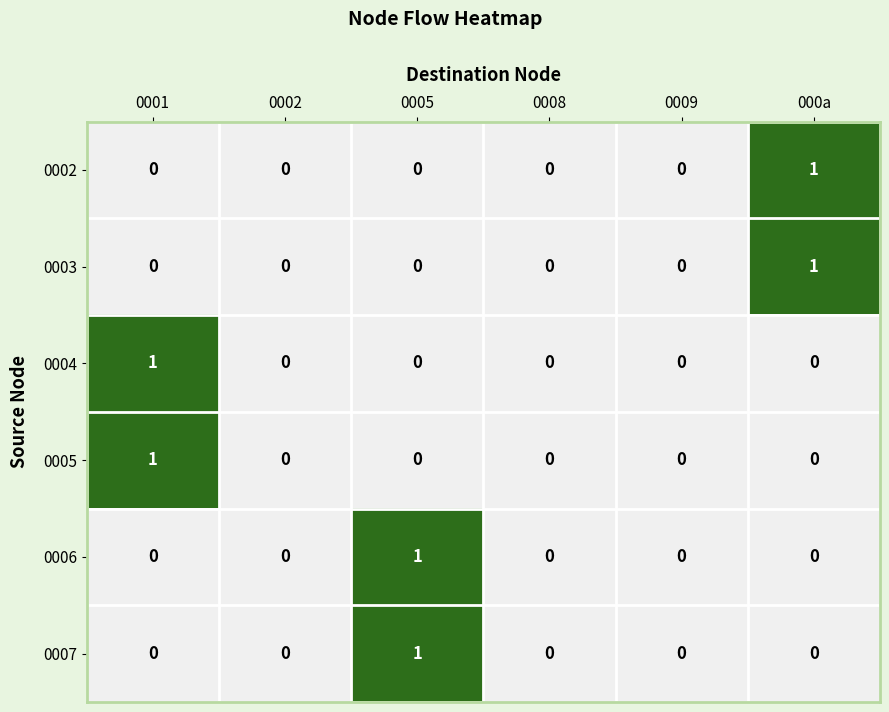

True or false: 0006 has a value of -1 at 0002.

False